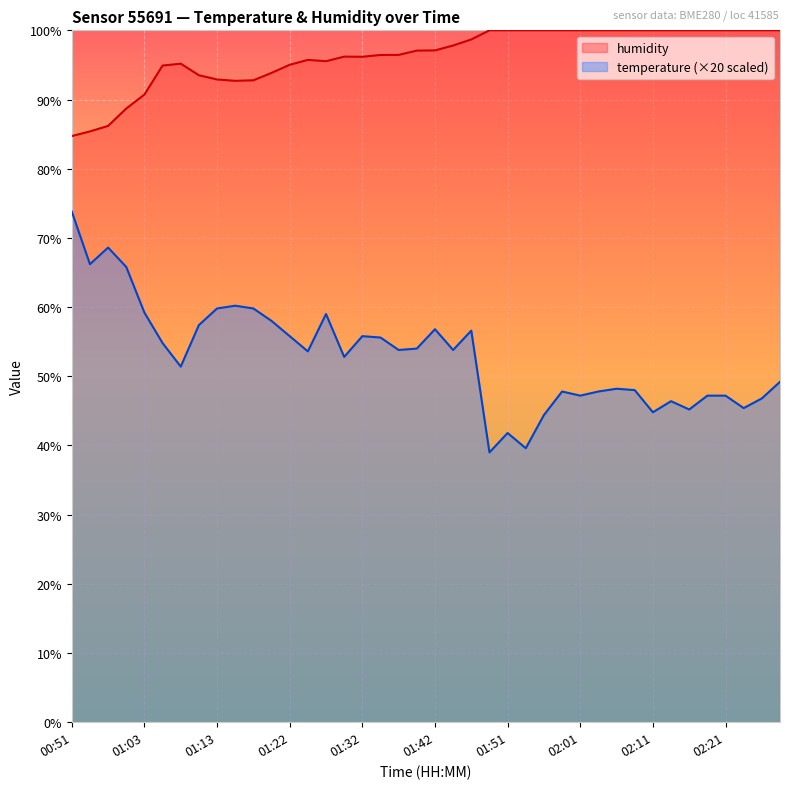

What is the difference between the second highest and second lowest values in the humidity series?

14.6